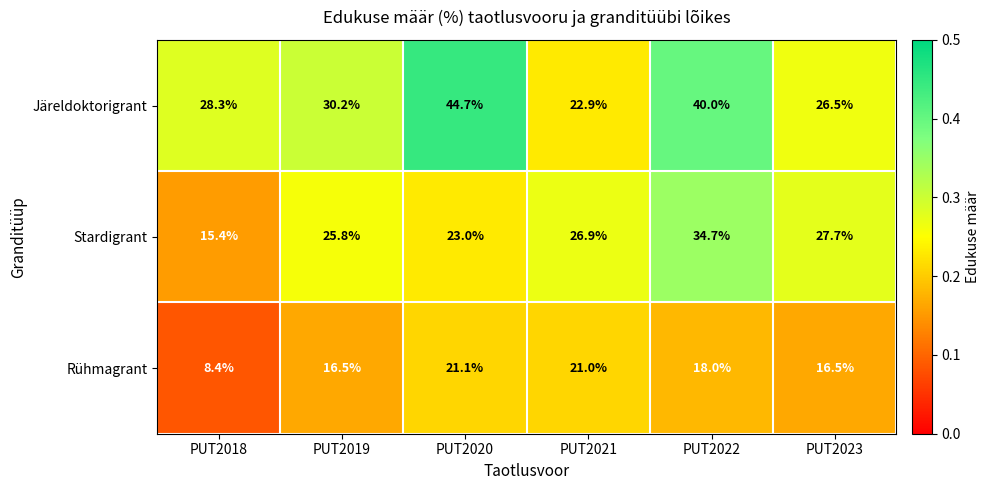

True or false: Järeldoktorigrant has a value of 46.2 at PUT2023.

False